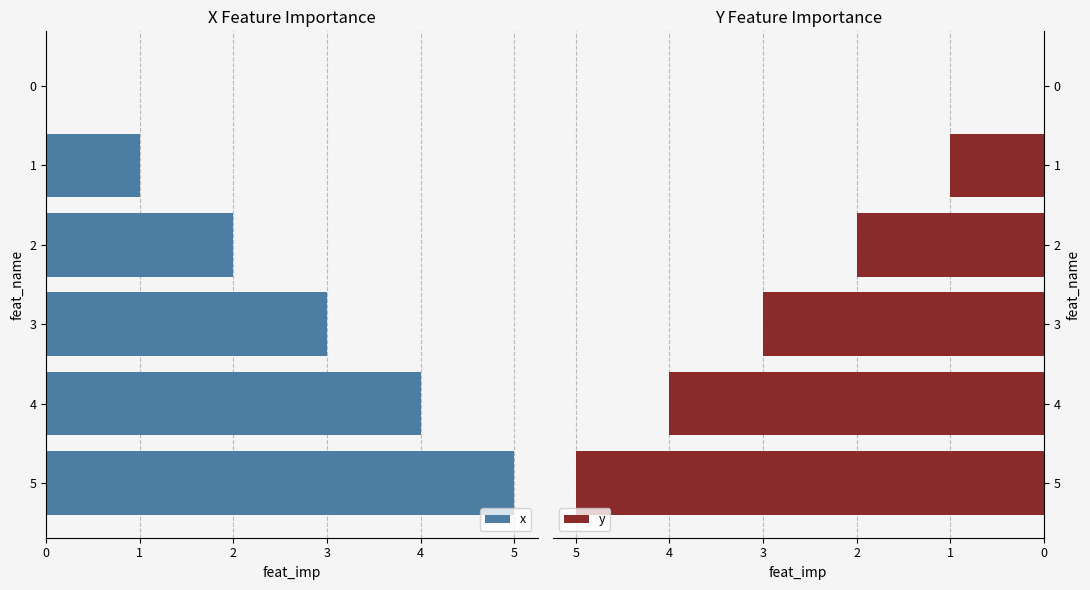

Which series has the largest total across all categories?

x